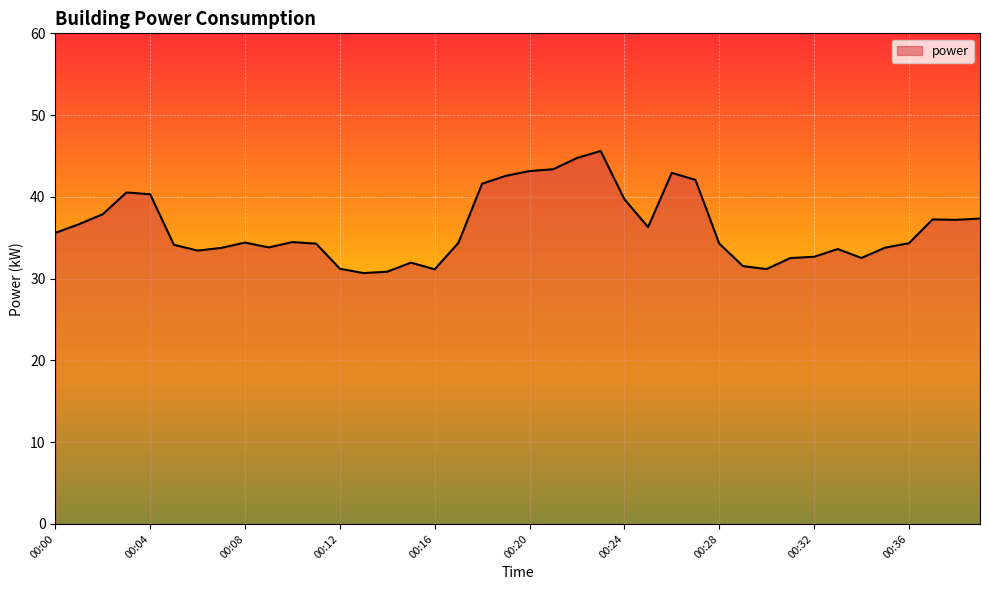

What is the minimum value shown in the chart?

30.7